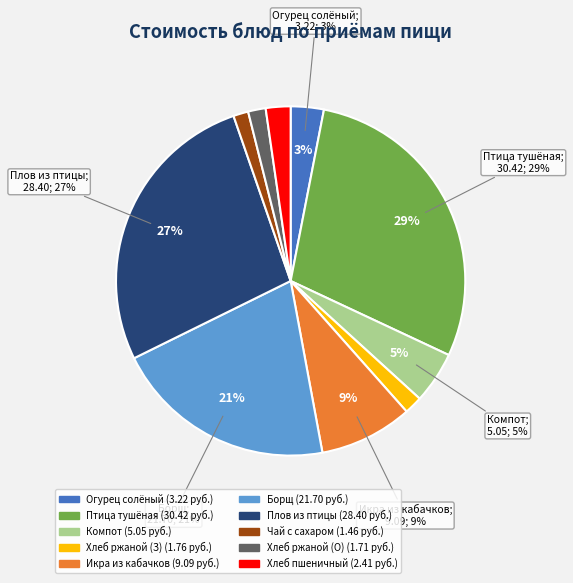

To the nearest percent, what percentage of the pie is ИКРА ИЗ КАБАЧКОВ?

9%